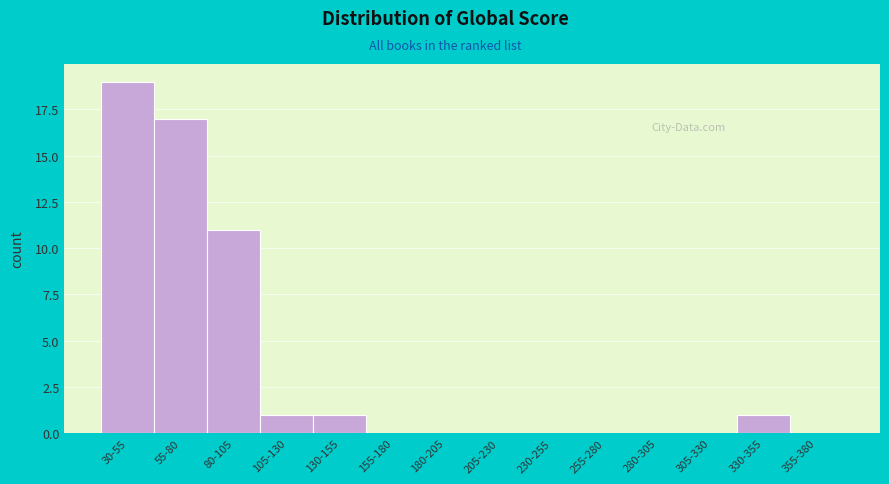

Reading right to left, extract all data points from this chart.

355-380=0	330-355=1	305-330=0	280-305=0	255-280=0	230-255=0	205-230=0	180-205=0	155-180=0	130-155=1	105-130=1	80-105=11	55-80=17	30-55=19